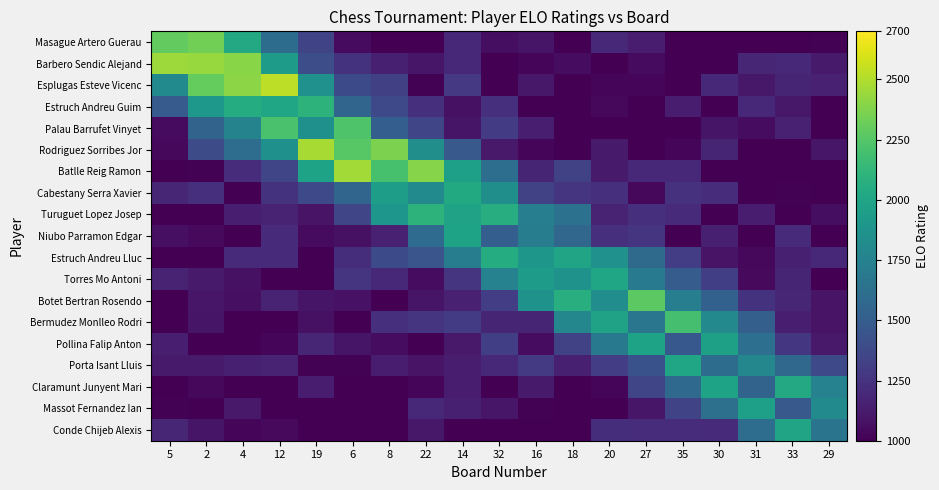

Rank the series at 27 from lowest to highest value.

Estruch Andreu Guim, Palau Barrufet Vinyet, Rodriguez Sorribes Jor, Esplugas Esteve Vicenc, Cabestany Serra Xavier, Barbero Sendic Alejand, Massot Fernandez Ian, Masague Artero Guerau, Batlle Reig Ramon, Conde Chijeb Alexis, Turuguet Lopez Josep, Niubo Parramon Edgar, Claramunt Junyent Mari, Porta Isant Lluis, Estruch Andreu Lluc, Bermudez Monlleo Rodri, Torres Mo Antoni, Pollina Falip Anton, Botet Bertran Rosendo